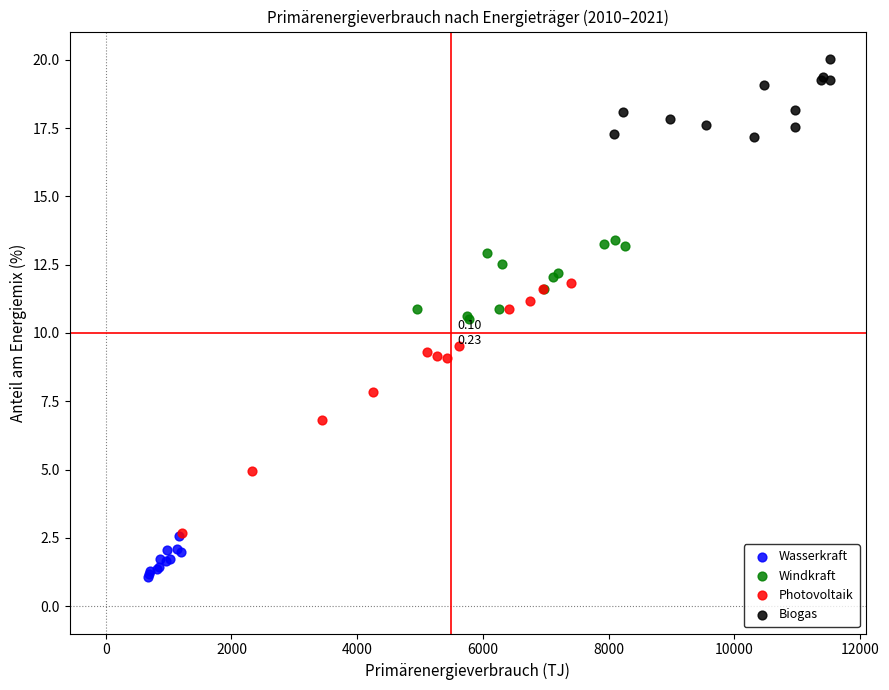

Which series contains the lowest Y value?

Wasserkraft